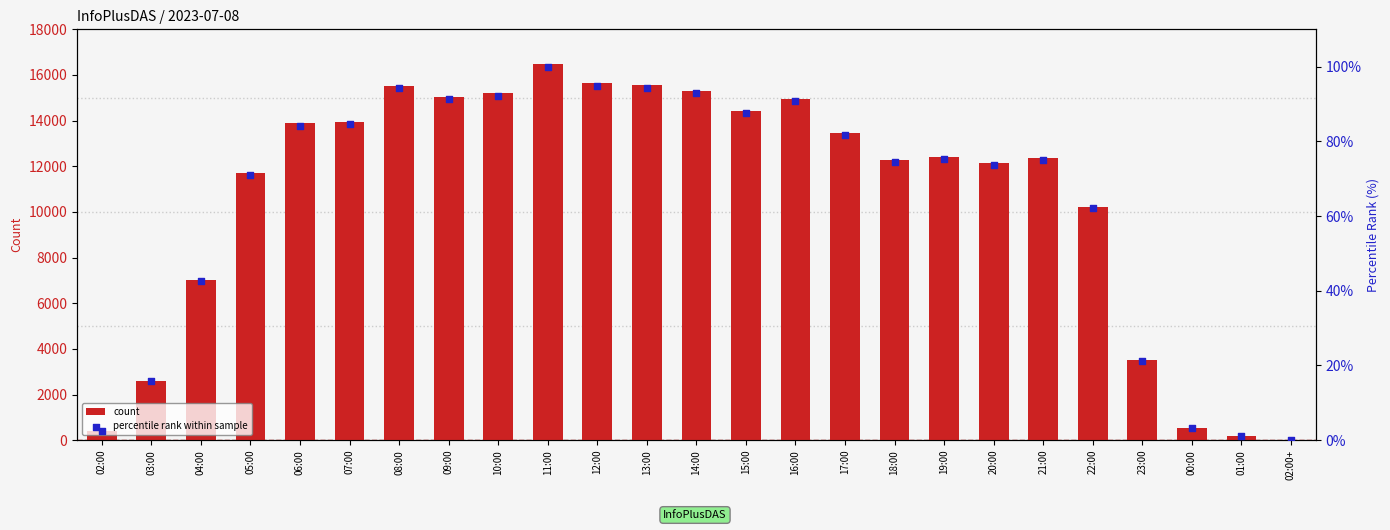

Which series contains the highest Y value?

count